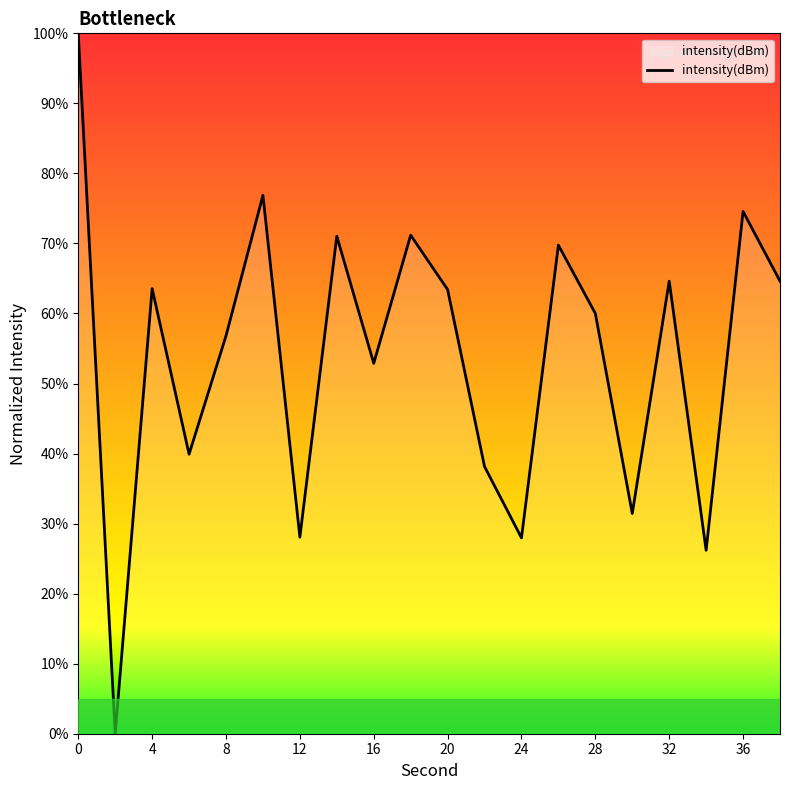

What is the difference between the maximum and minimum values?

100.0